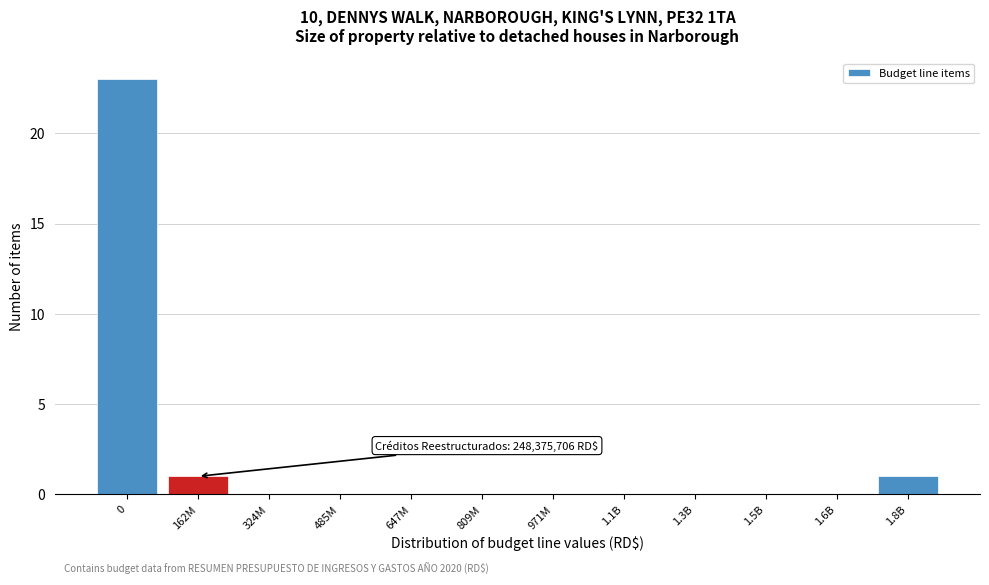

Reading left to right, extract all data points from this chart.

0=23	162M=1	324M=0	485M=0	647M=0	809M=0	971M=0	1.1B=0	1.3B=0	1.5B=0	1.6B=0	1.8B=1